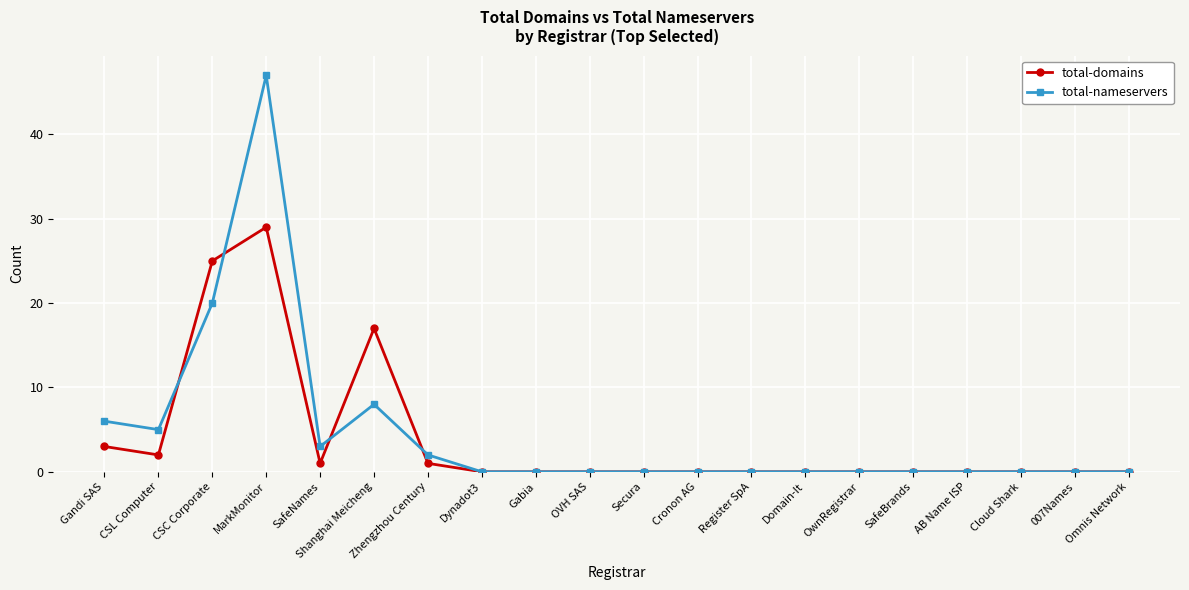

At CSC Corporate, list the series in order from smallest to largest.

total-nameservers, total-domains